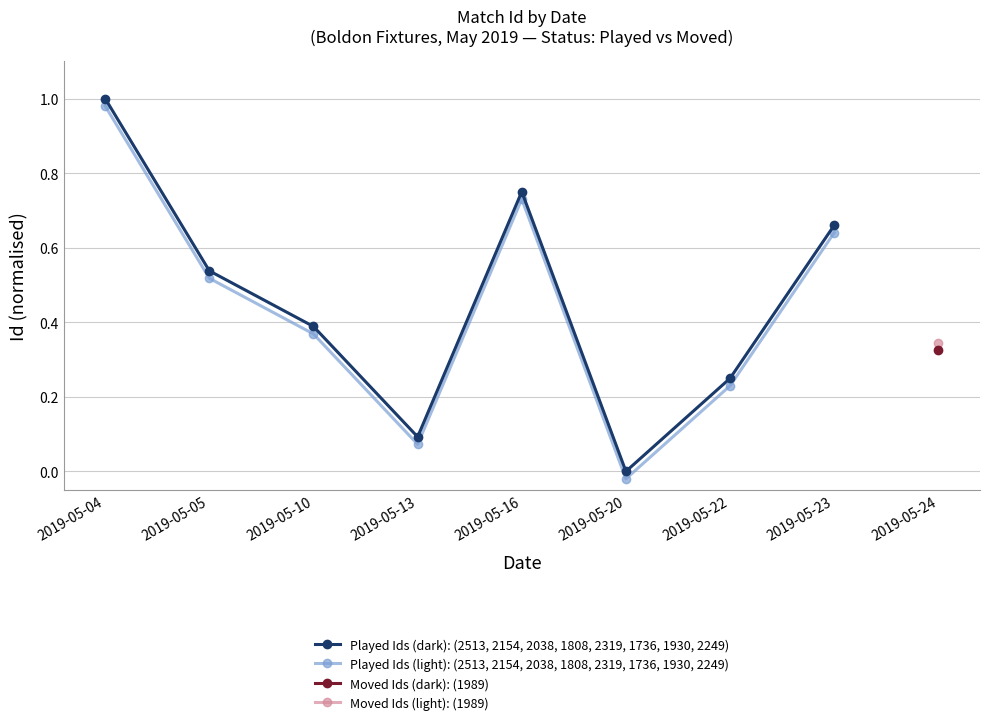

Where is Played Ids (light): (2513, 2154, 2038, 1808, 2319, 1736, 1930, 2249) nearest to the value 0?

2019-05-20